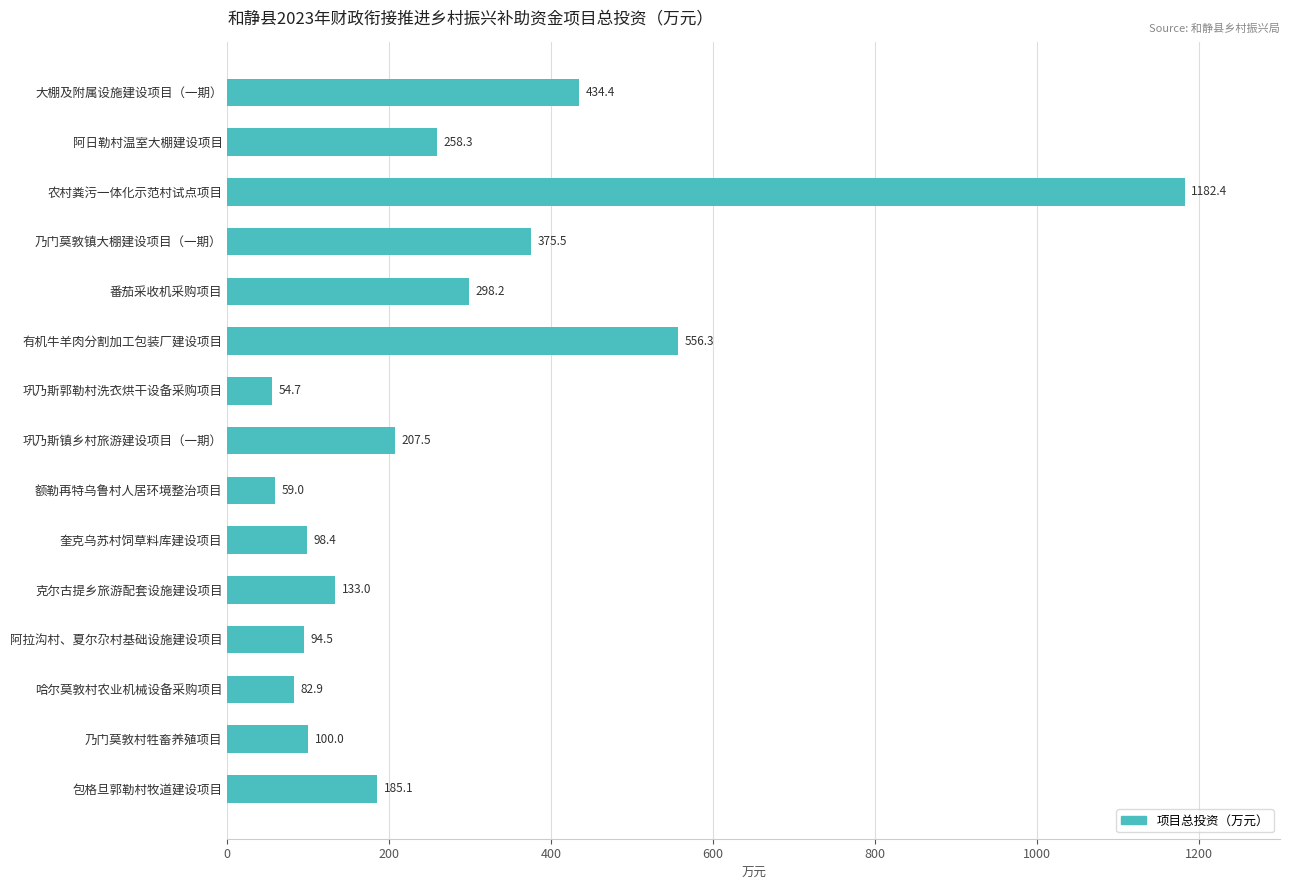

What is the average value?

274.7